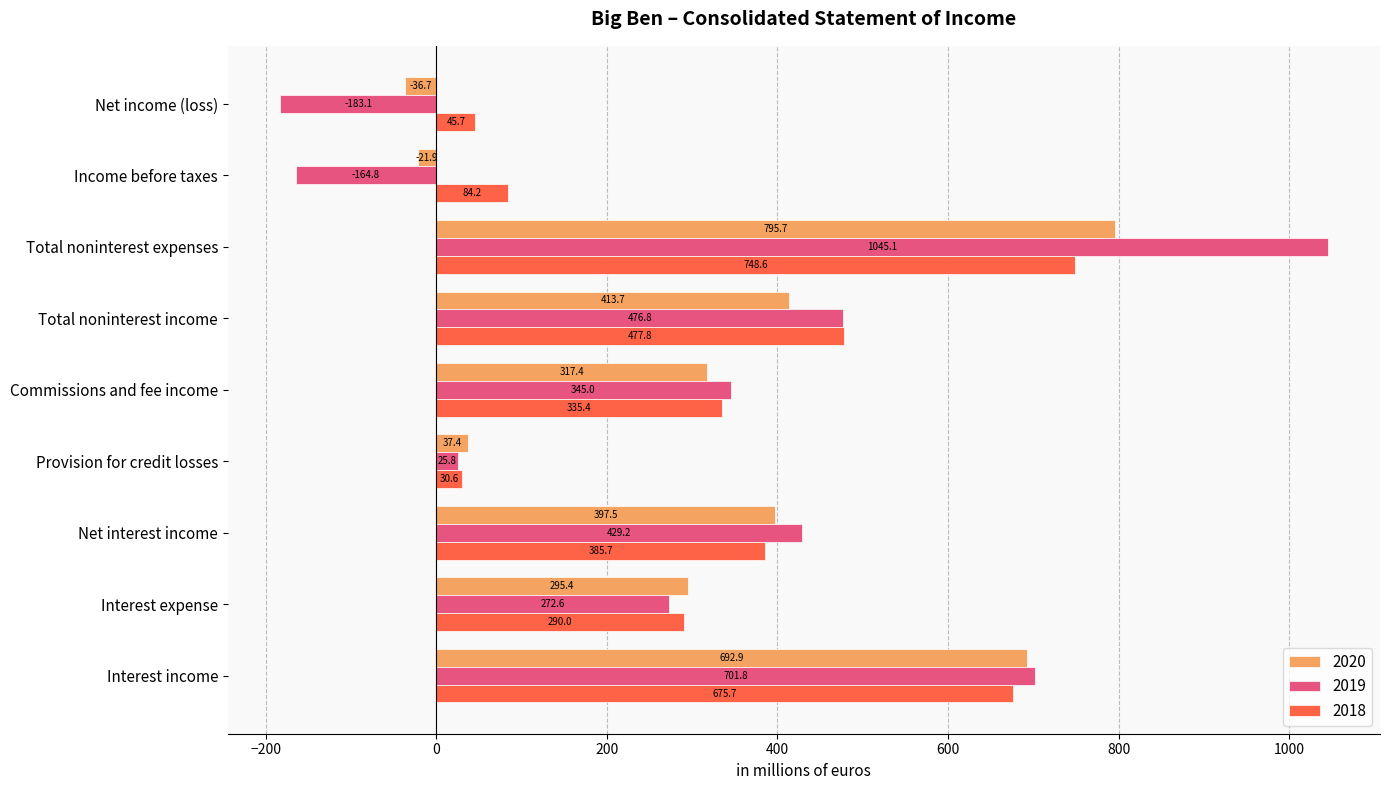

Is the value of 2019 at Net interest income greater than the value of 2020 at Interest expense?

Yes